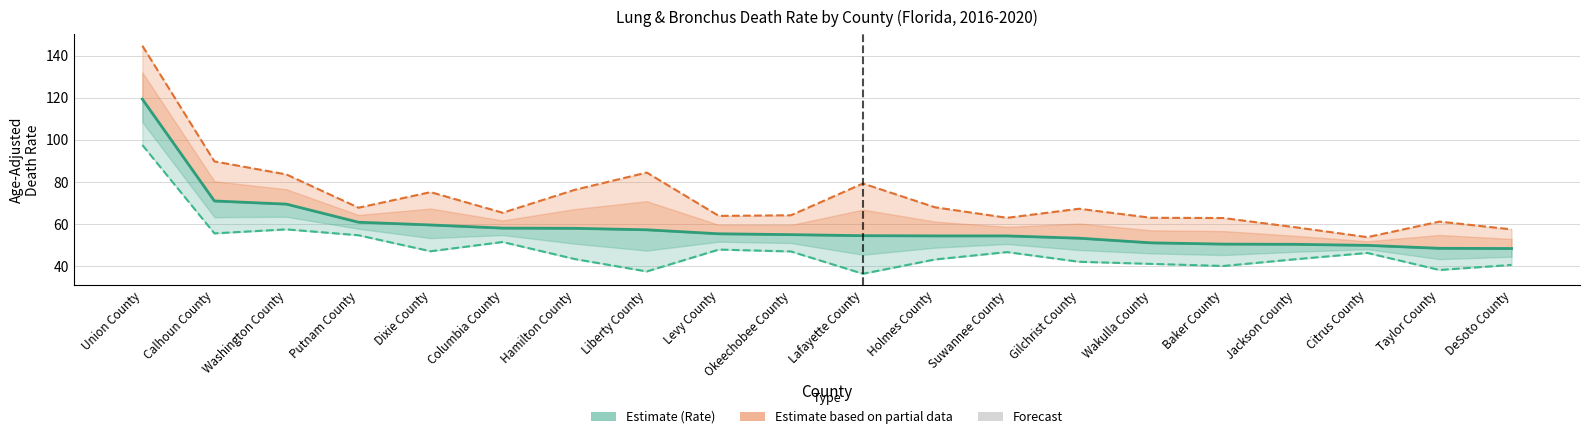

The Age-Adjusted Rate series shows 38.6 at Liberty County. True or false?

False